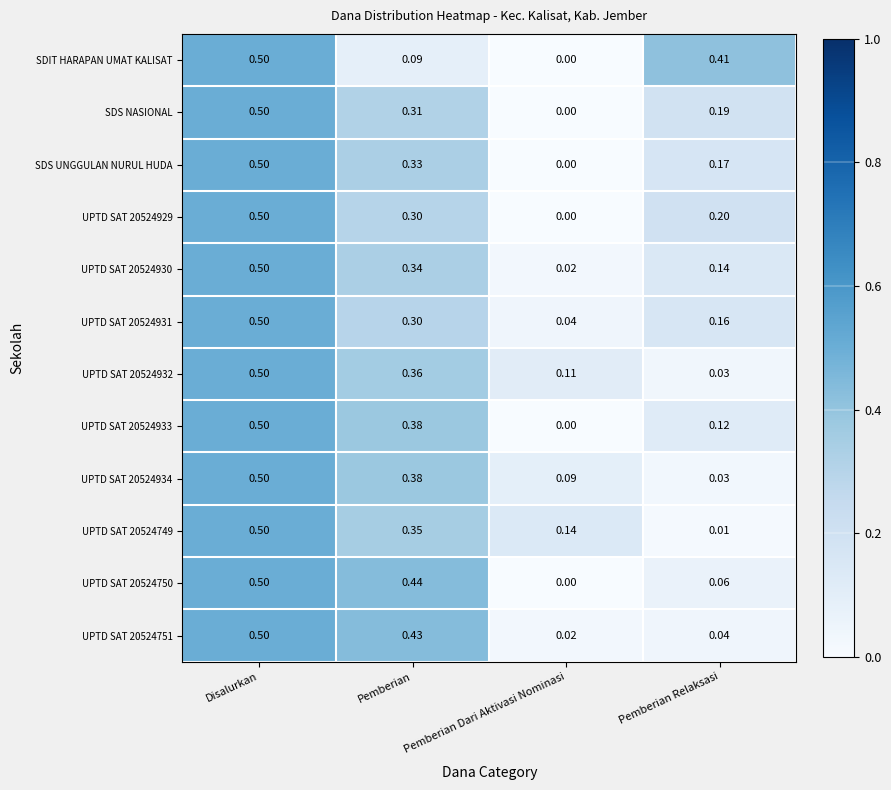

At which label is UPTD SAT 20524933 closest to 0?

Pemberian Dari Aktivasi Nominasi